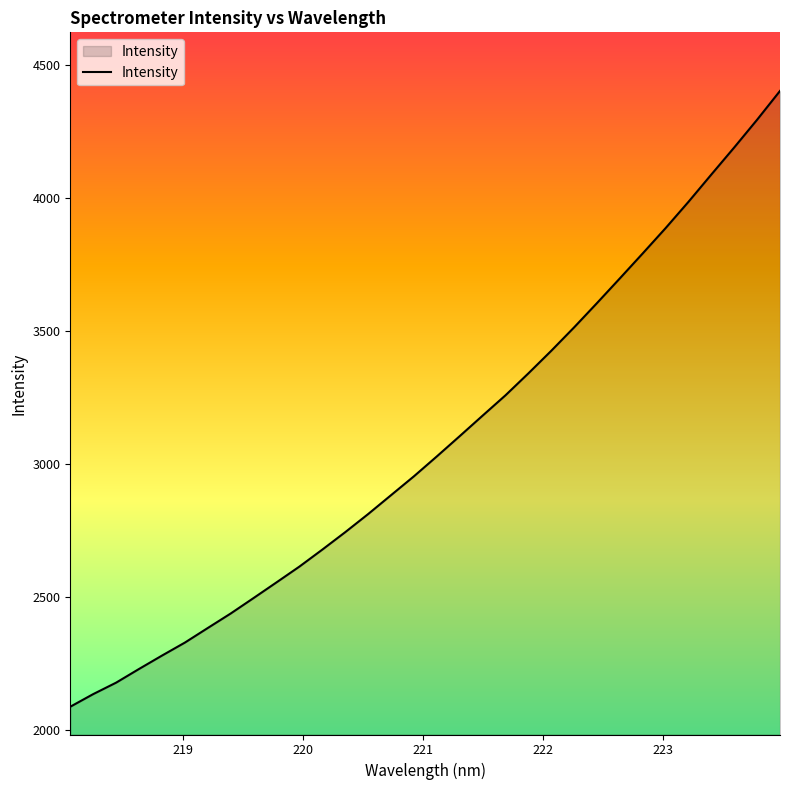

How many values are below 3027?

16